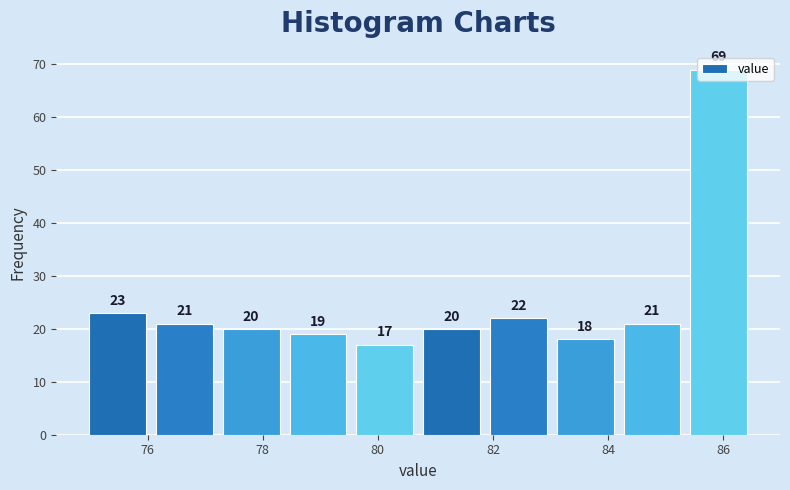

Reading left to right, transcribe this chart: for each bar, give the range it covers on the x-axis and its height. The bar edges are not printed on the chart, so give them approximately, as read against the axis.

74.90 to 76.06: 23
76.06 to 77.22: 21
77.22 to 78.38: 20
78.38 to 79.54: 19
79.54 to 80.70: 17
80.70 to 81.86: 20
81.86 to 83.02: 22
83.02 to 84.18: 18
84.18 to 85.34: 21
85.34 to 86.50: 69